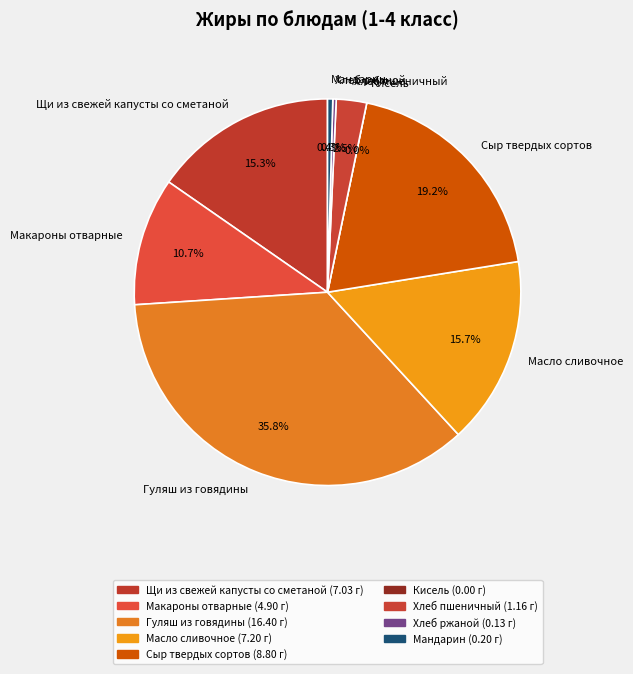

What percentage do Мандарин and Сыр твердых сортов together represent?

19.6%